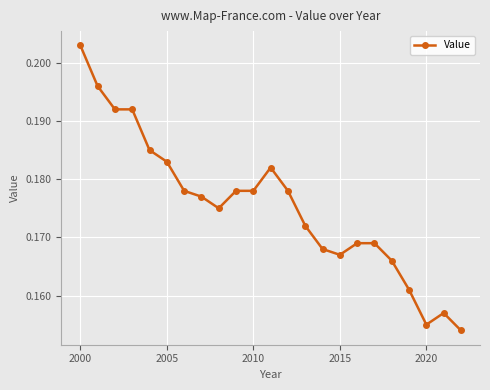

True or false: the data has more than 0 interior local peaks.

True